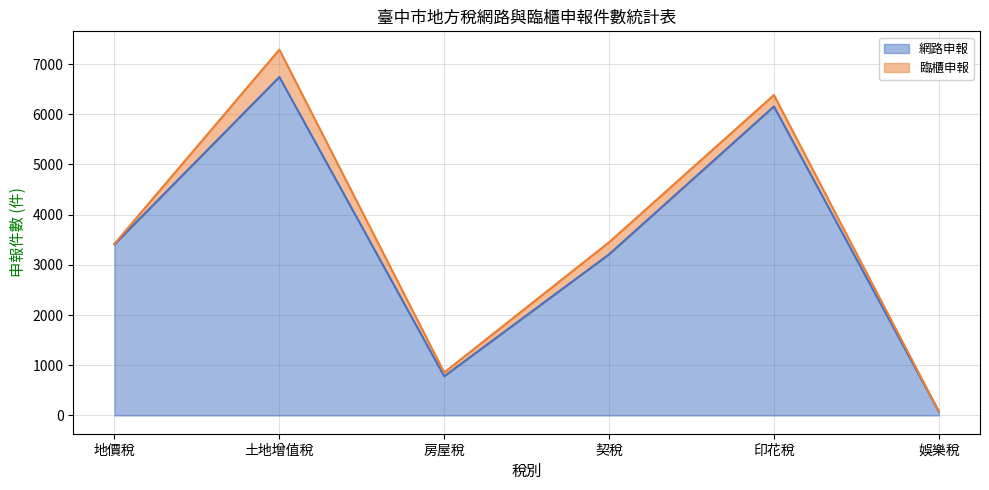

What is the label of the 1st point from the right?

娛樂稅